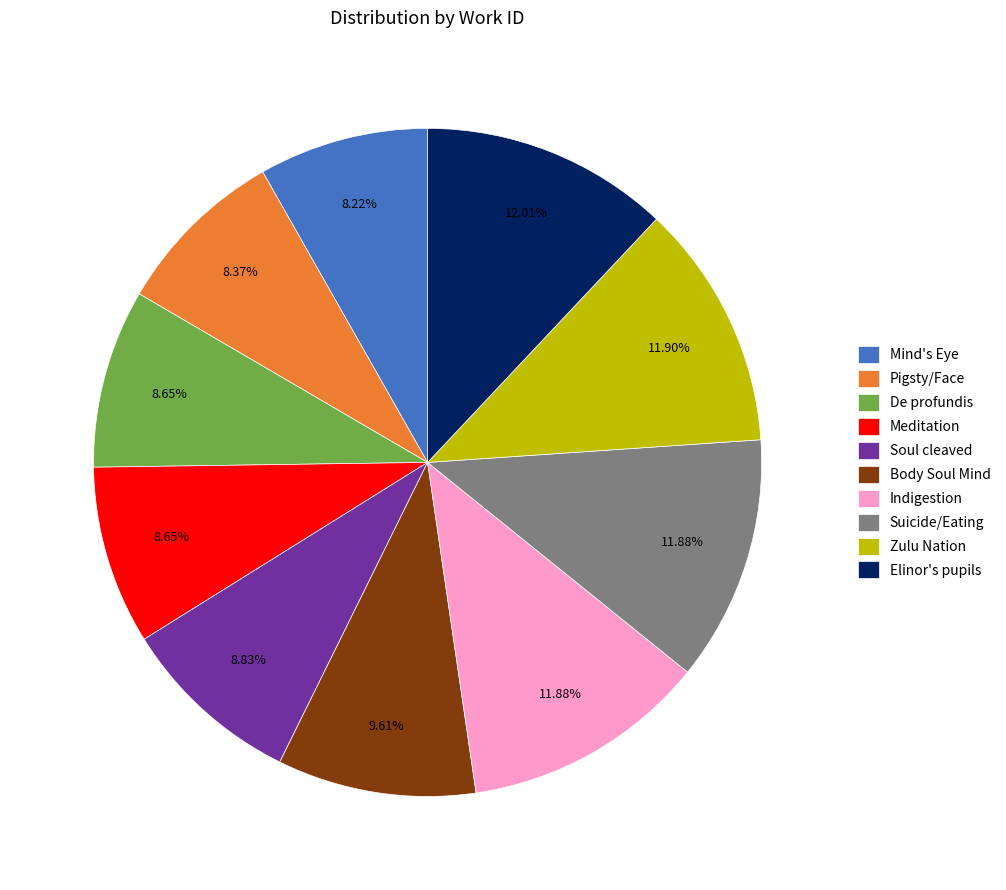

Between Mind's Eye and Soul cleaved, which is larger?

Soul cleaved